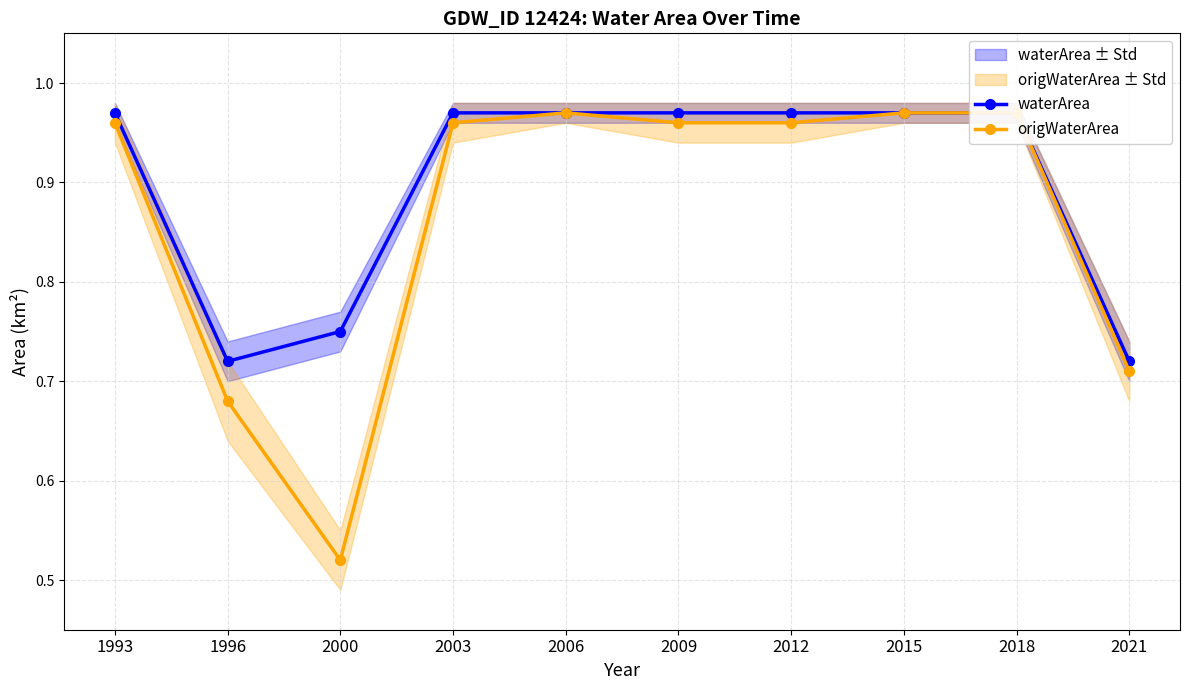

True or false: origWaterArea and waterArea cross at least once.

False